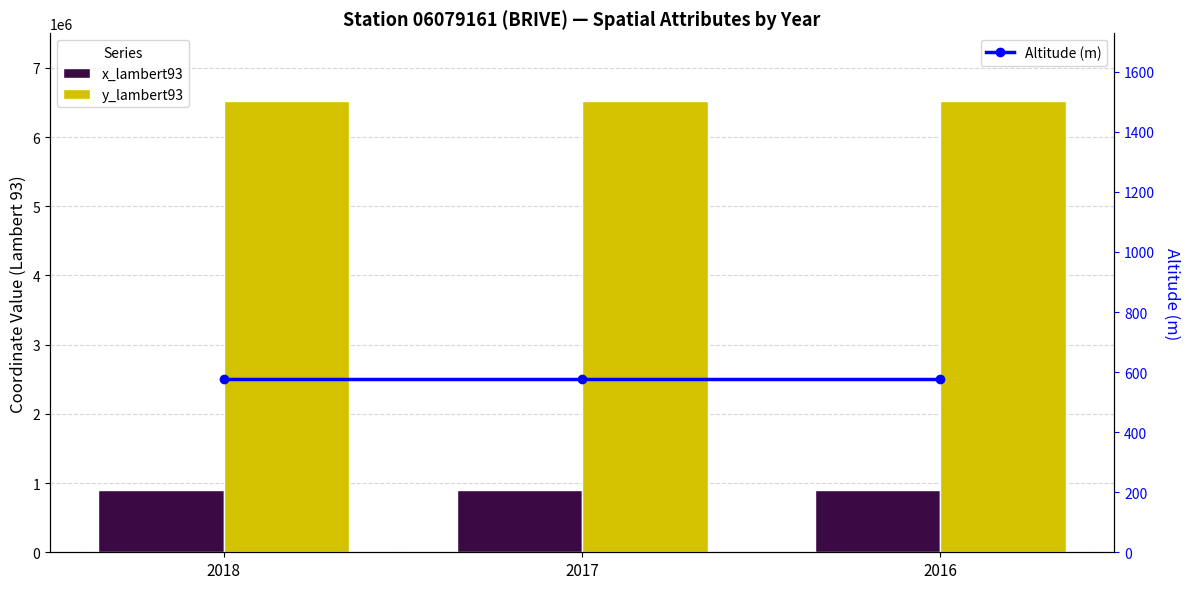

At how many categories does at least one series exceed 6019887?

3